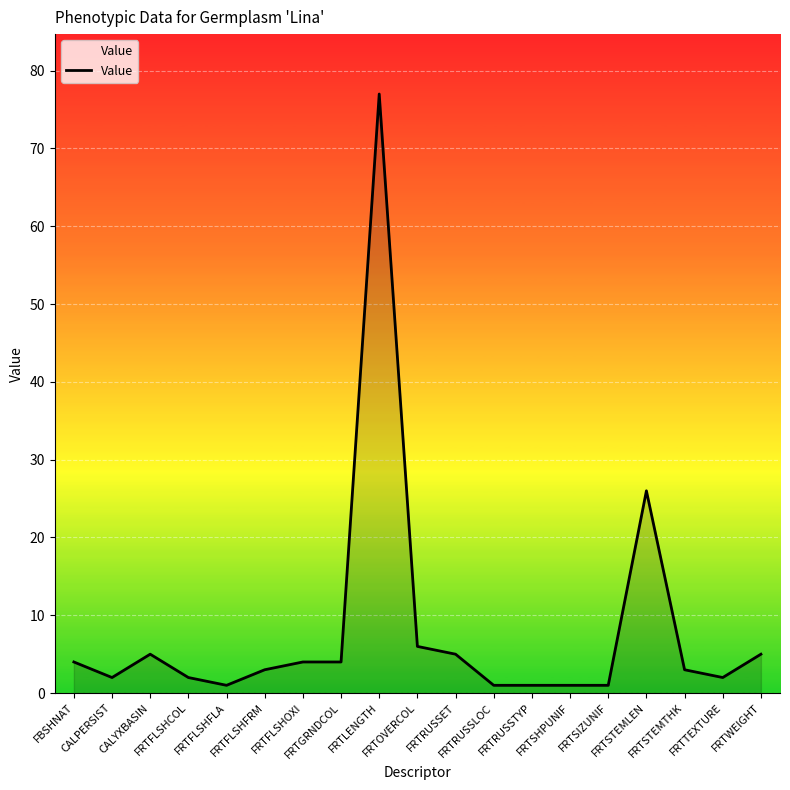

What is the greatest value displayed?

77